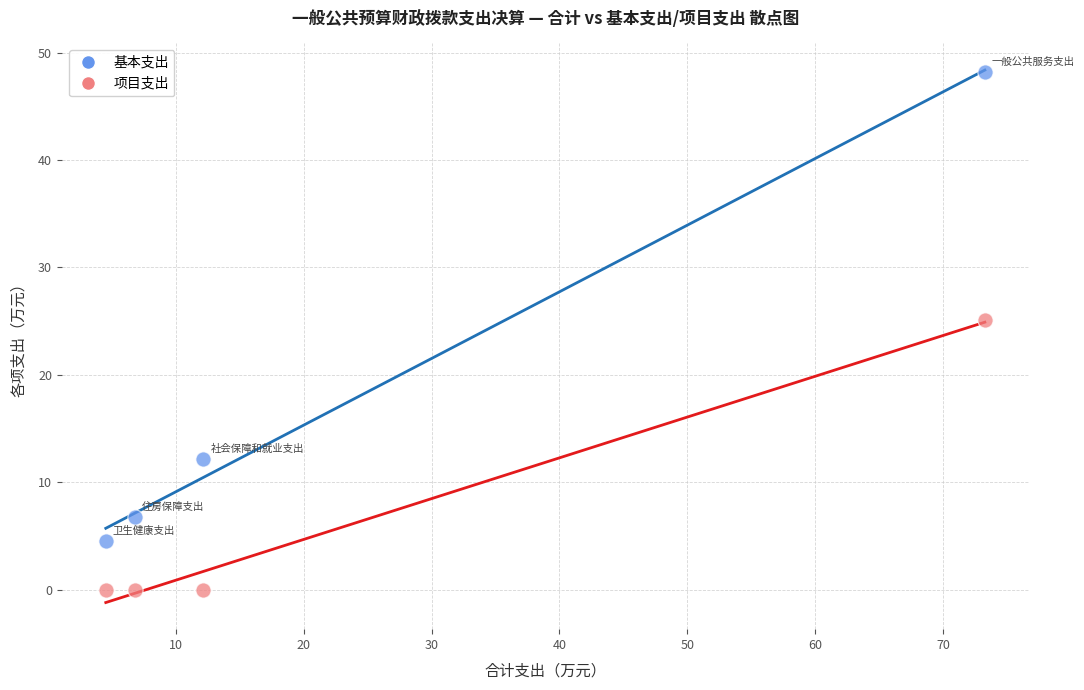

Which series contains the highest Y value?

基本支出